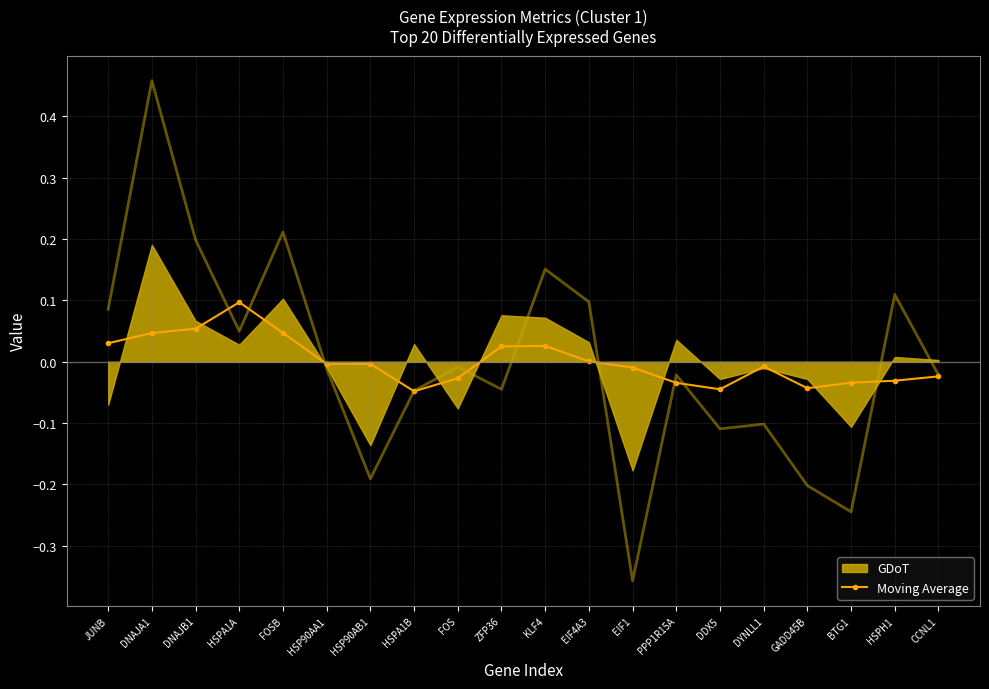

How many lines are shown in the chart?

1